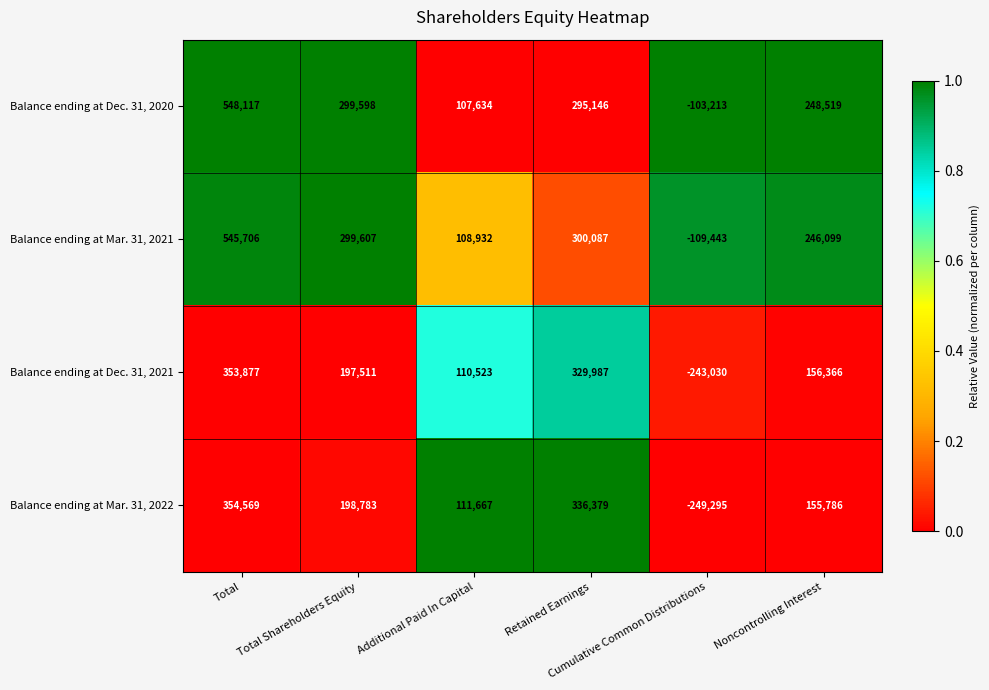

Which series has the widest spread of values?

Balance ending at Mar. 31, 2021